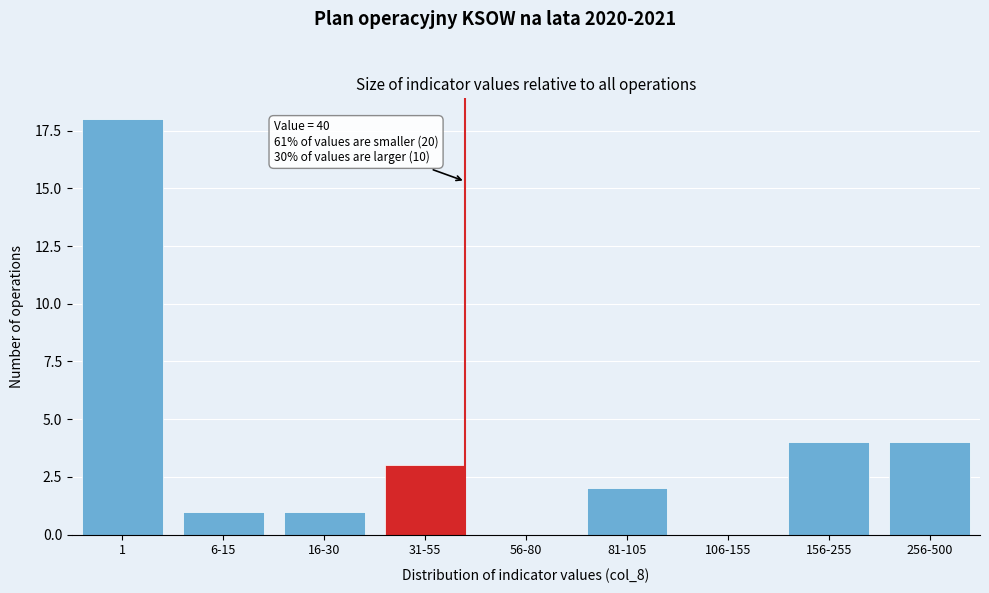

Reading left to right, transcribe all the data shown in this chart.

1=18	6-15=1	16-30=1	31-55=3	56-80=0	81-105=2	106-155=0	156-255=4	256-500=4